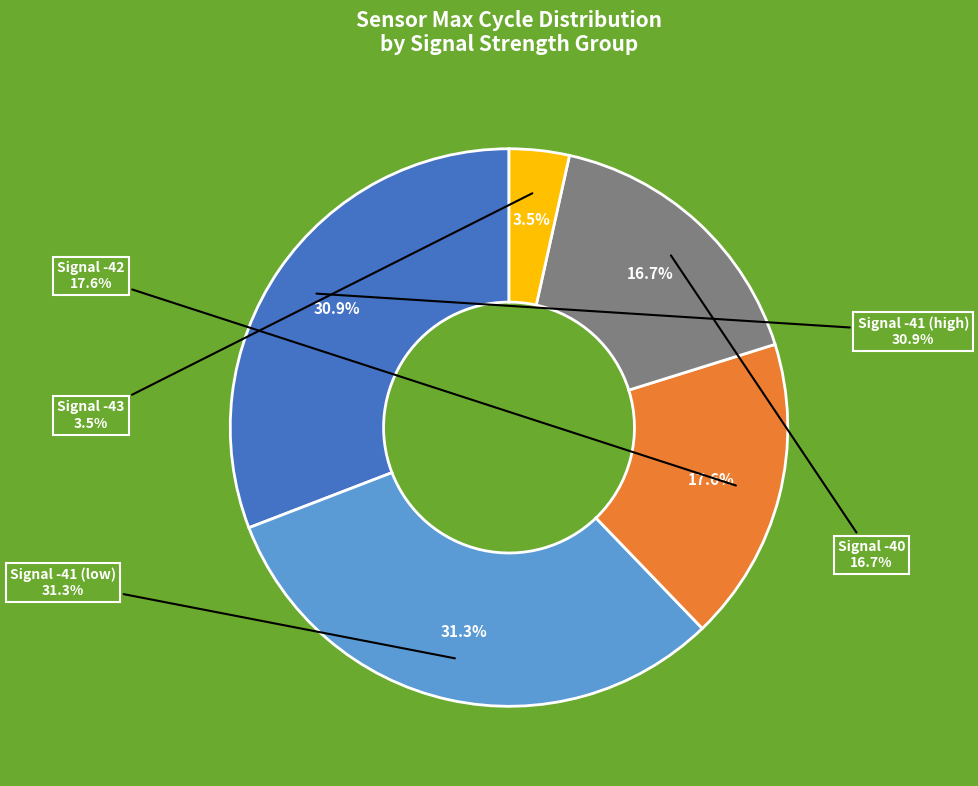

Is there a majority slice in this chart?

No